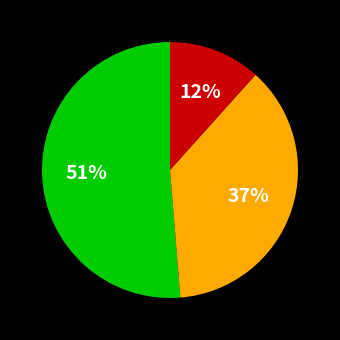

Is there any slice that represents more than half of the pie?

Yes